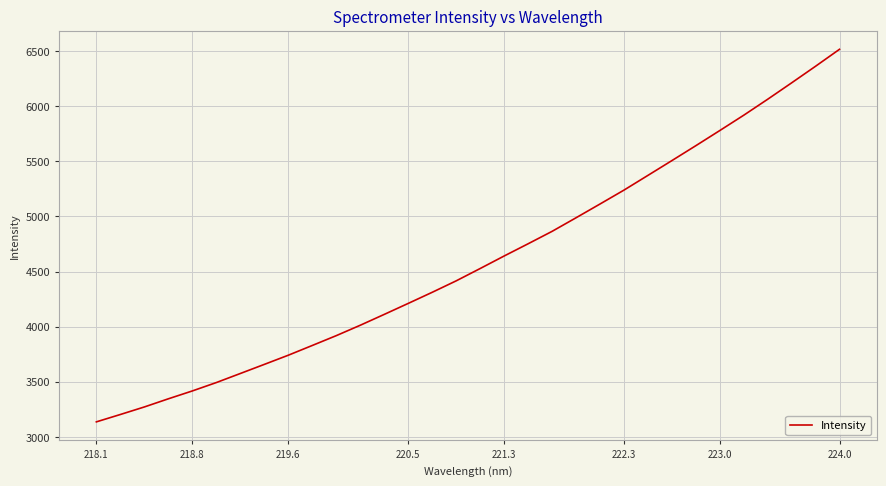

True or false: the data has more than 0 interior local peaks.

False